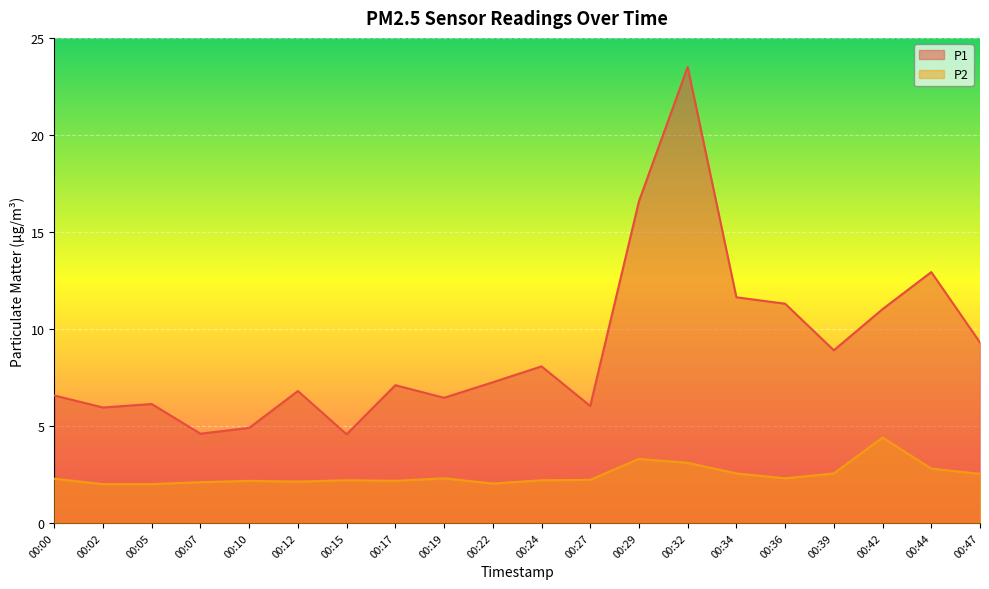

What is the average value of the P1 series?

9.0